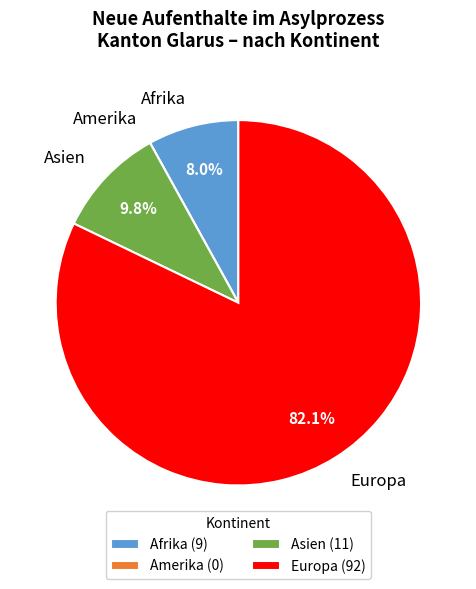

Is Afrika the majority of the pie?

No